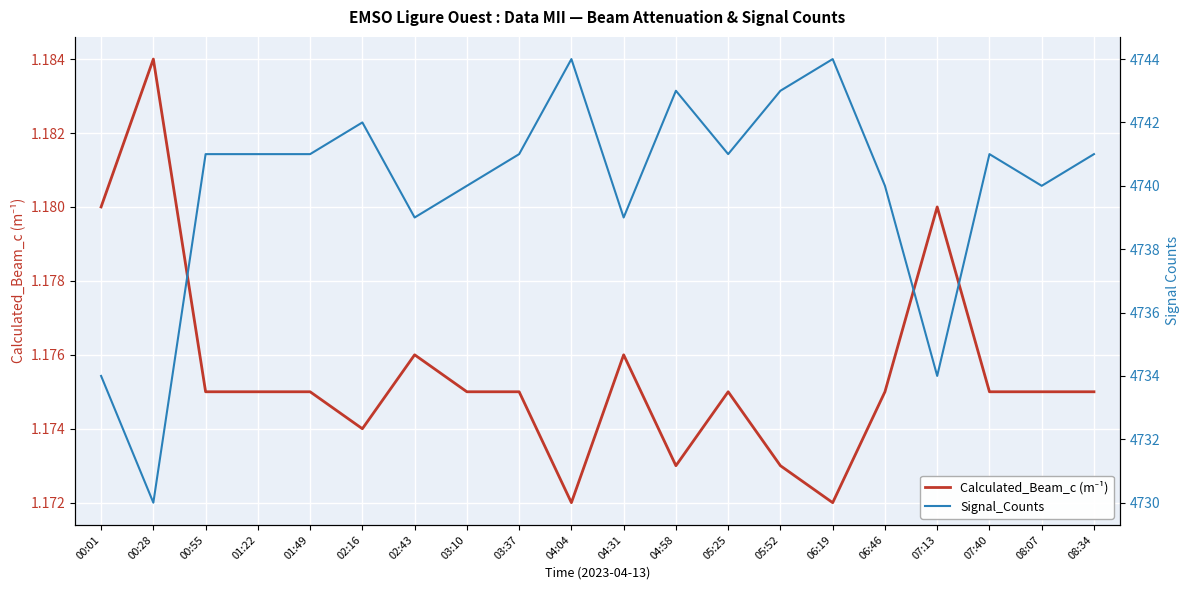

What is the highest value of the Signal_Counts series?

4744.0